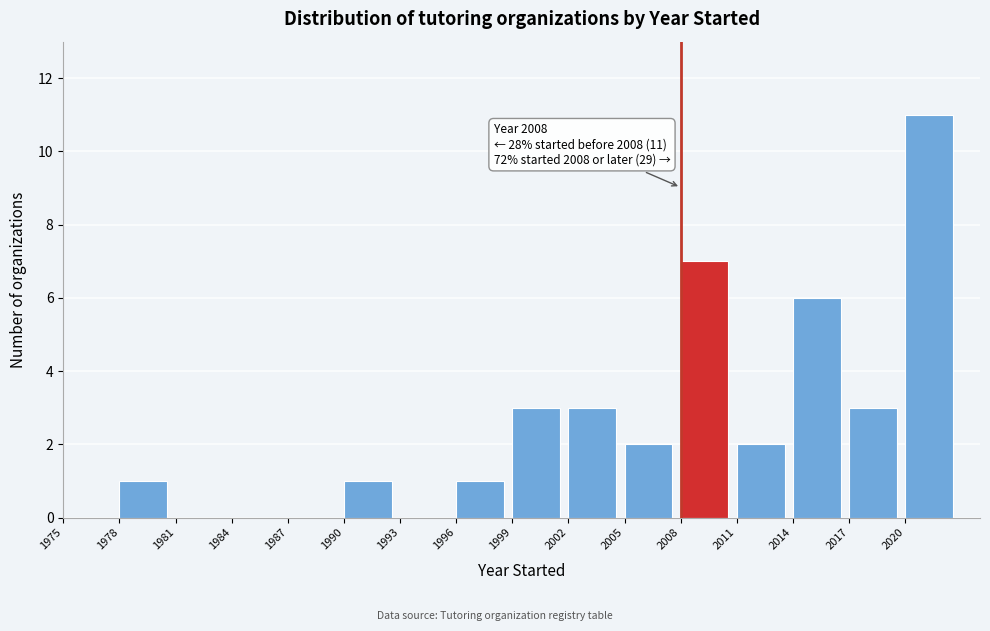

Which range on the x-axis has the tallest bar?

2020 to 2023